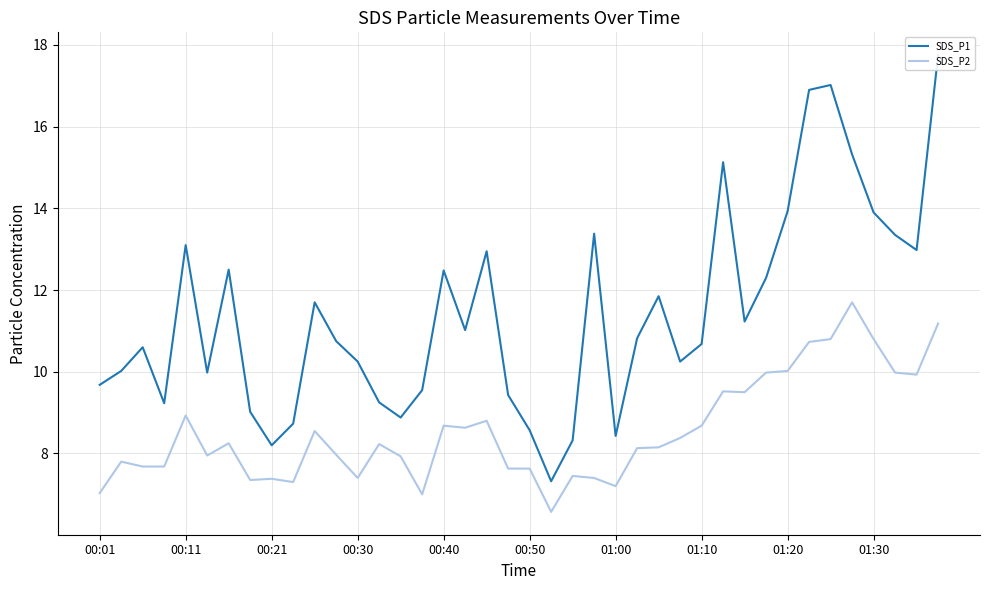

Which series has the largest total across all categories?

SDS_P1